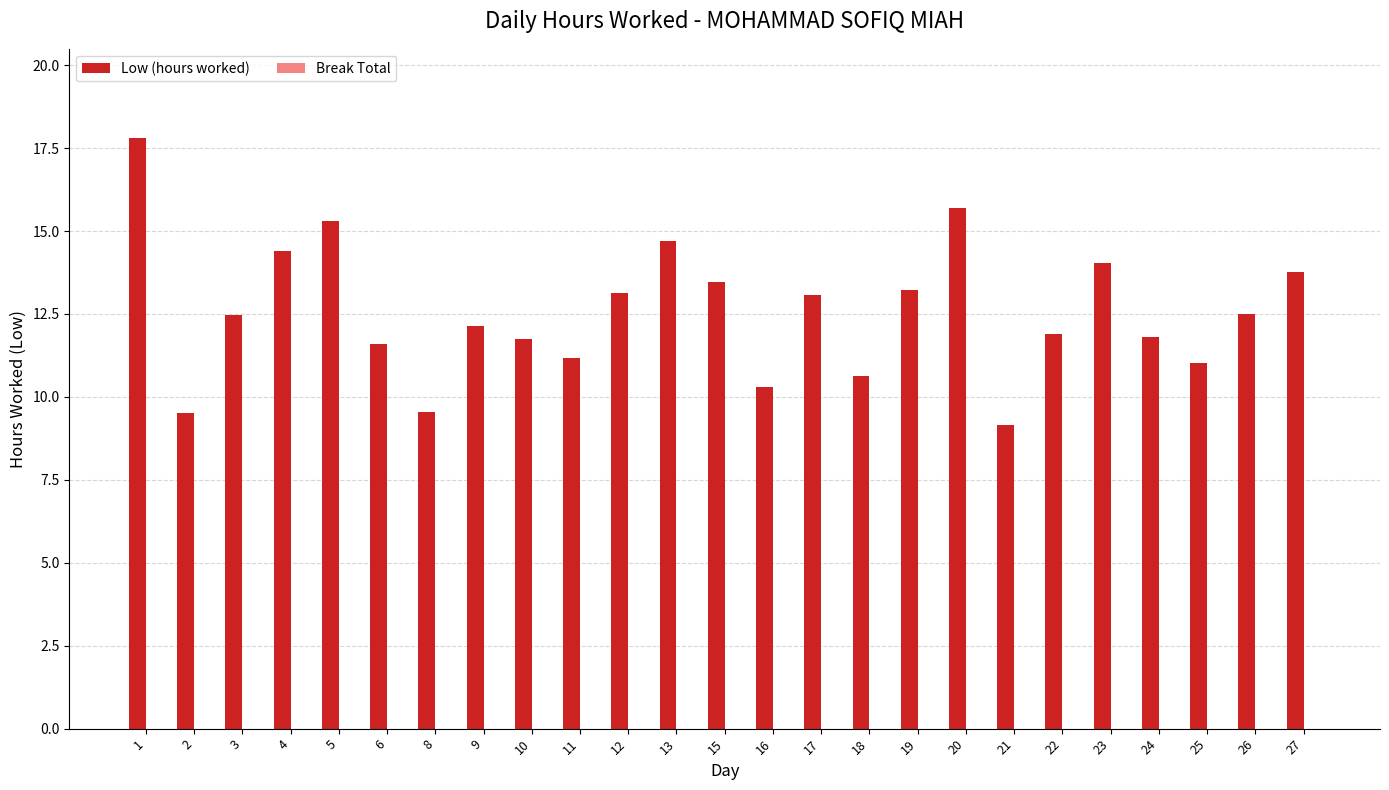

How many series are shown in this chart?

1